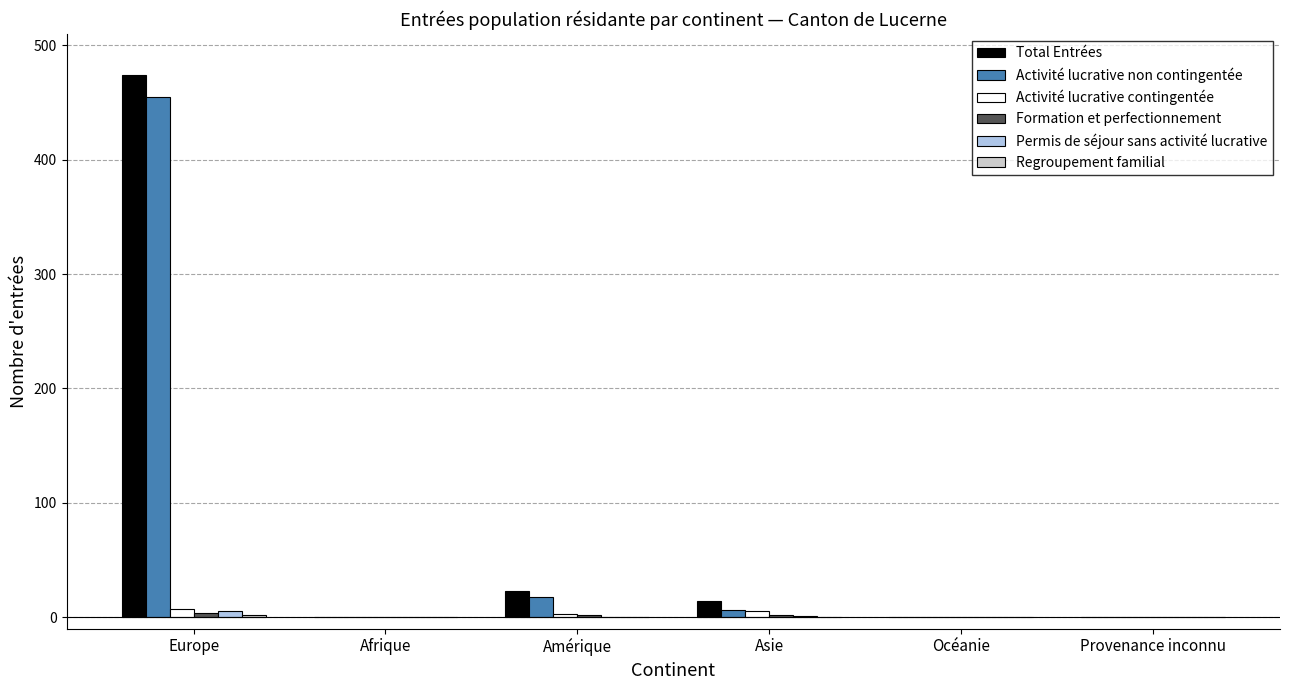

Is it true that Activité lucrative non contingentée equals 0 at Océanie?

True